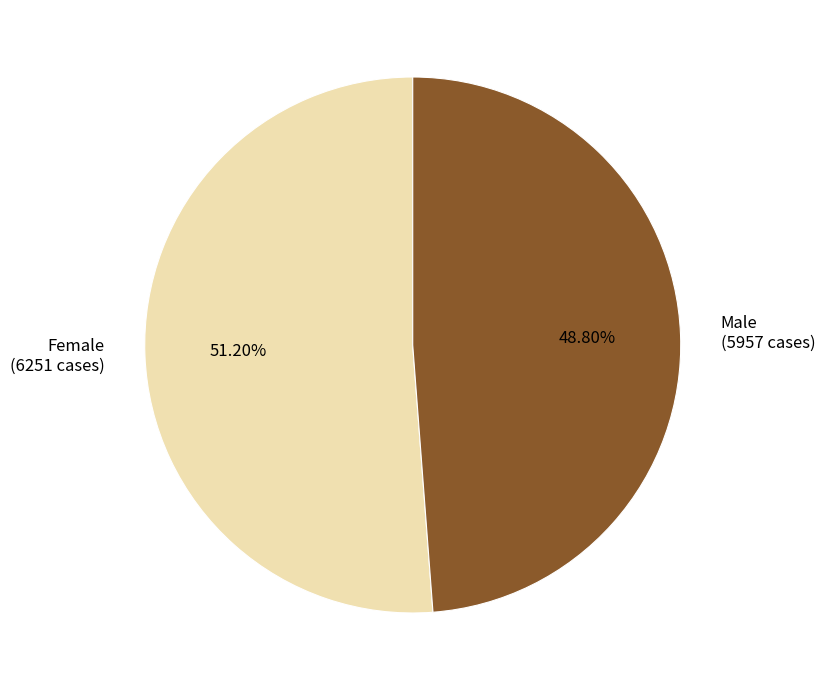

What is the largest slice in the pie chart?

Female